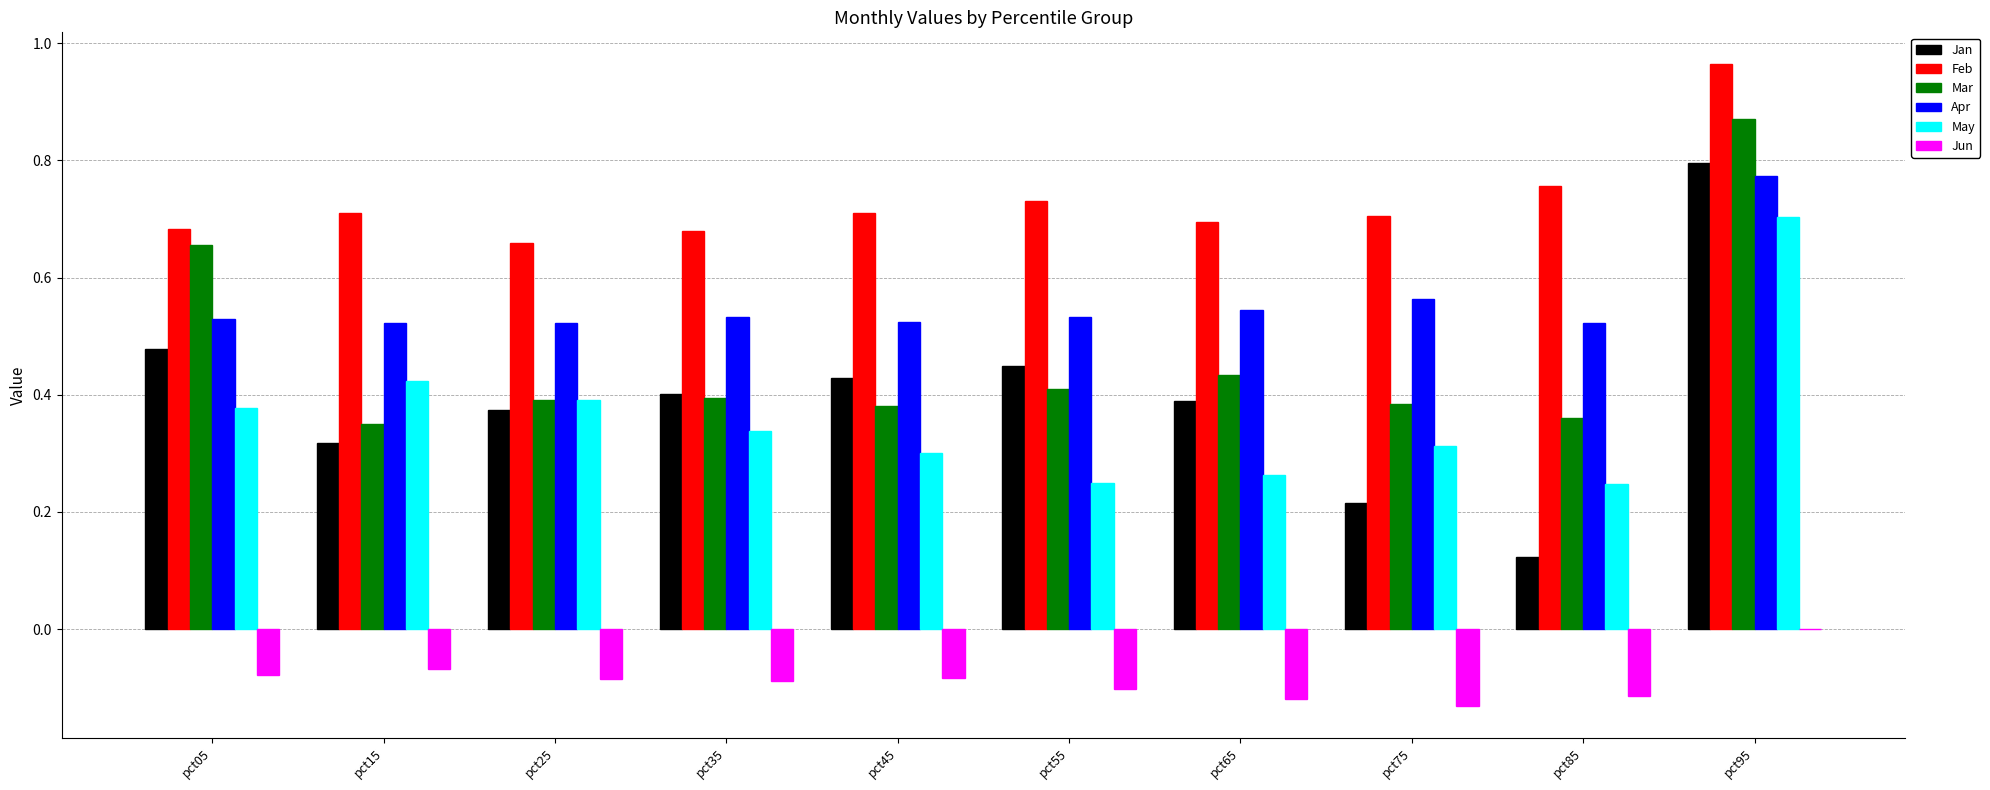

Which series has the largest total across all categories?

Feb